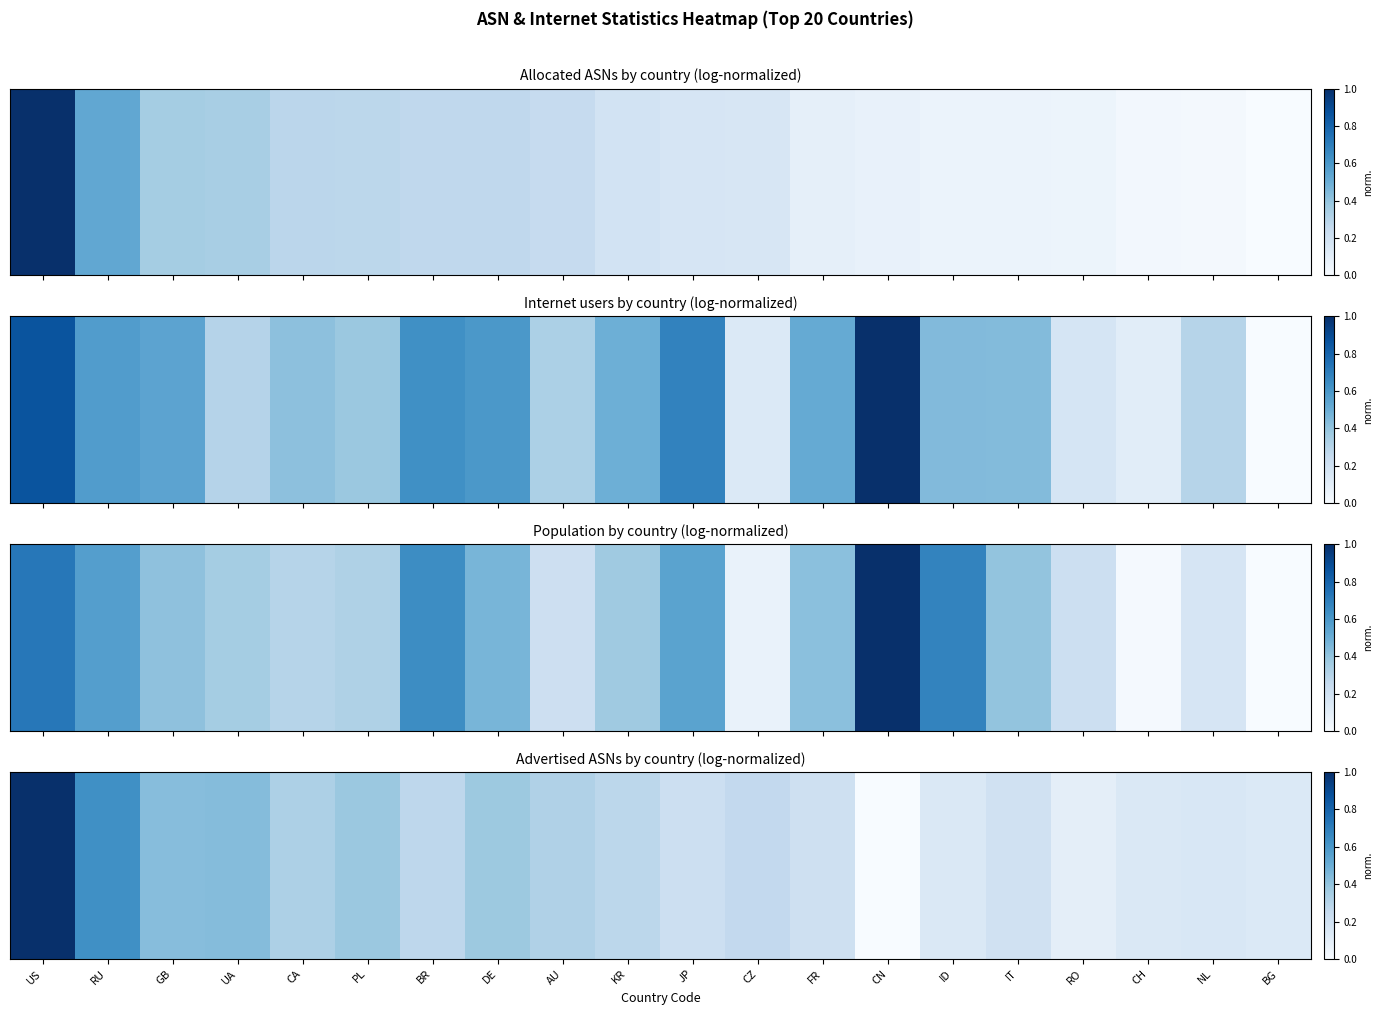

Which has a higher value, US or CH?

US